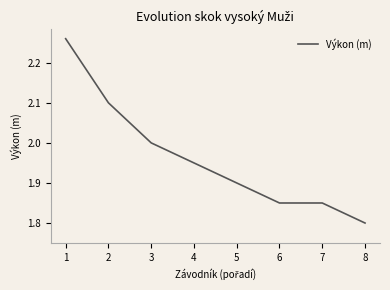

Which label corresponds to the largest value in the chart?

1